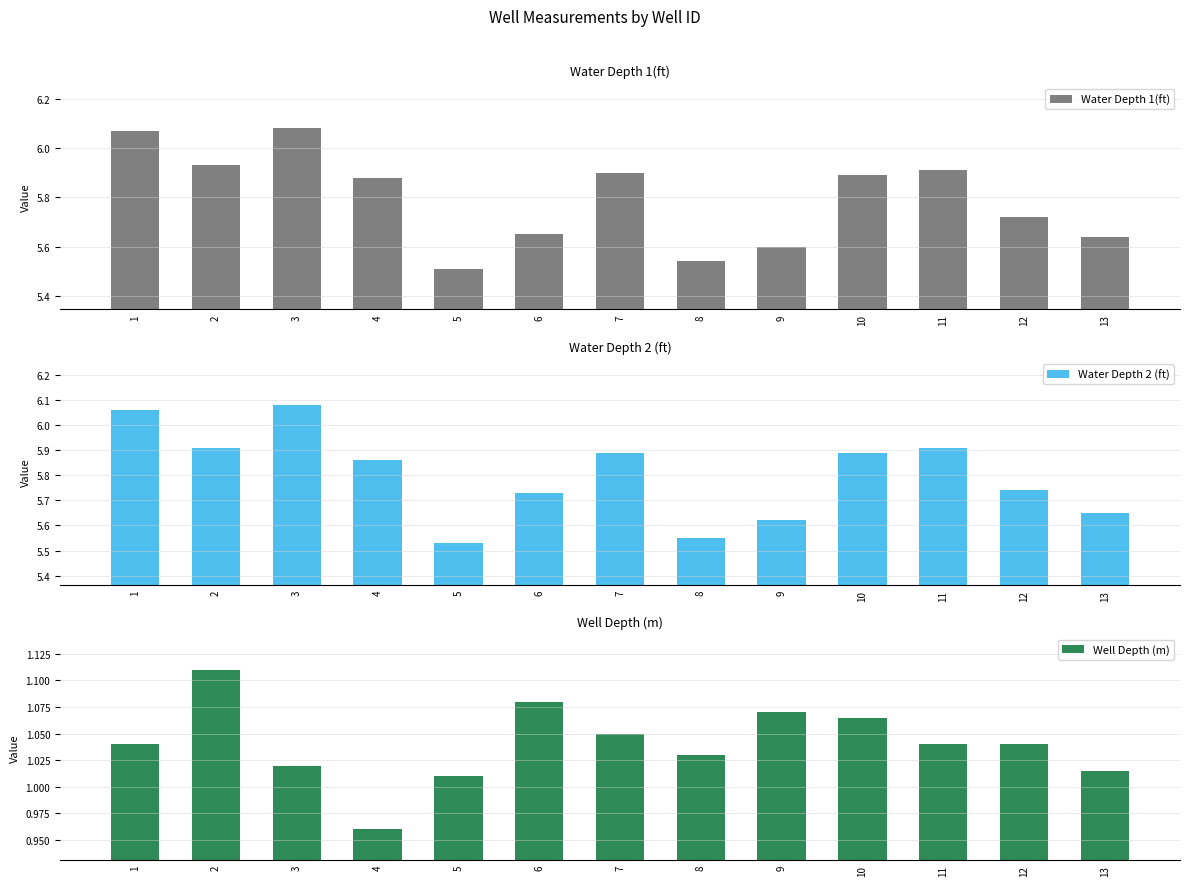

Is it true that Well Depth (m) equals 1.7 at 12?

False